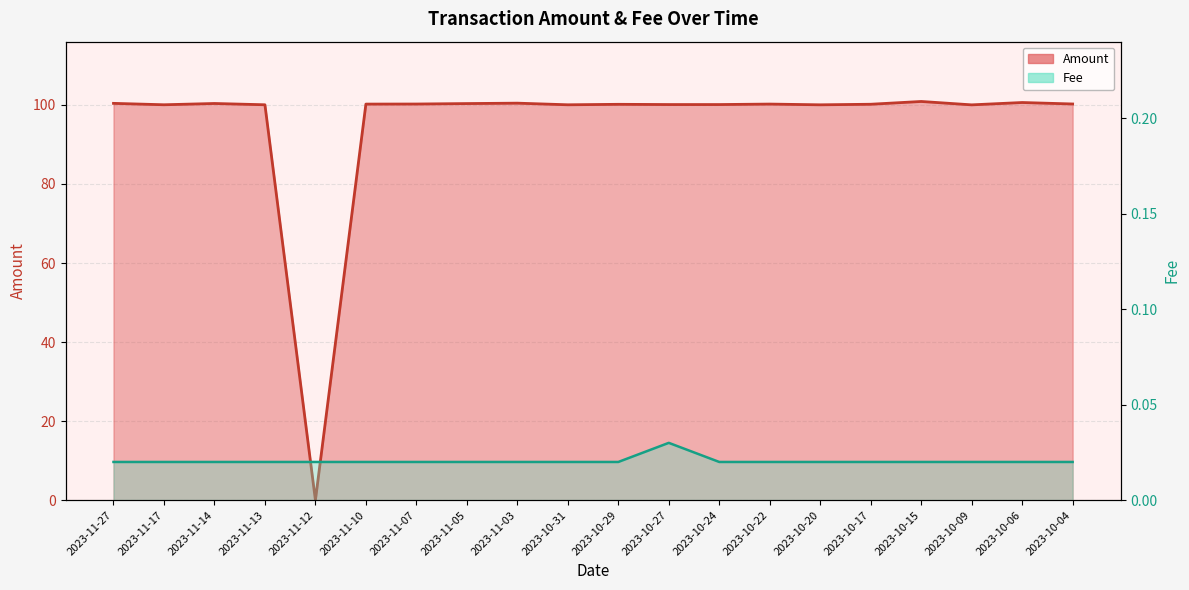

Is it true that Amount equals 67.9 at 2023-11-14?

False